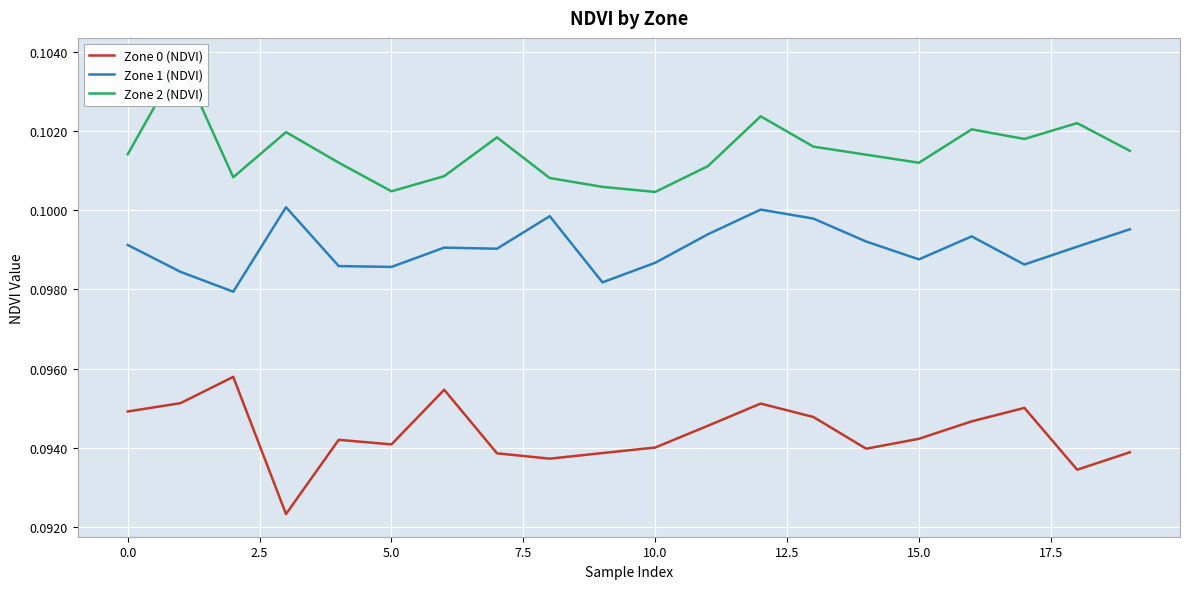

The value of Zone 0 (NDVI) at 19 is 0.1. True or false?

True